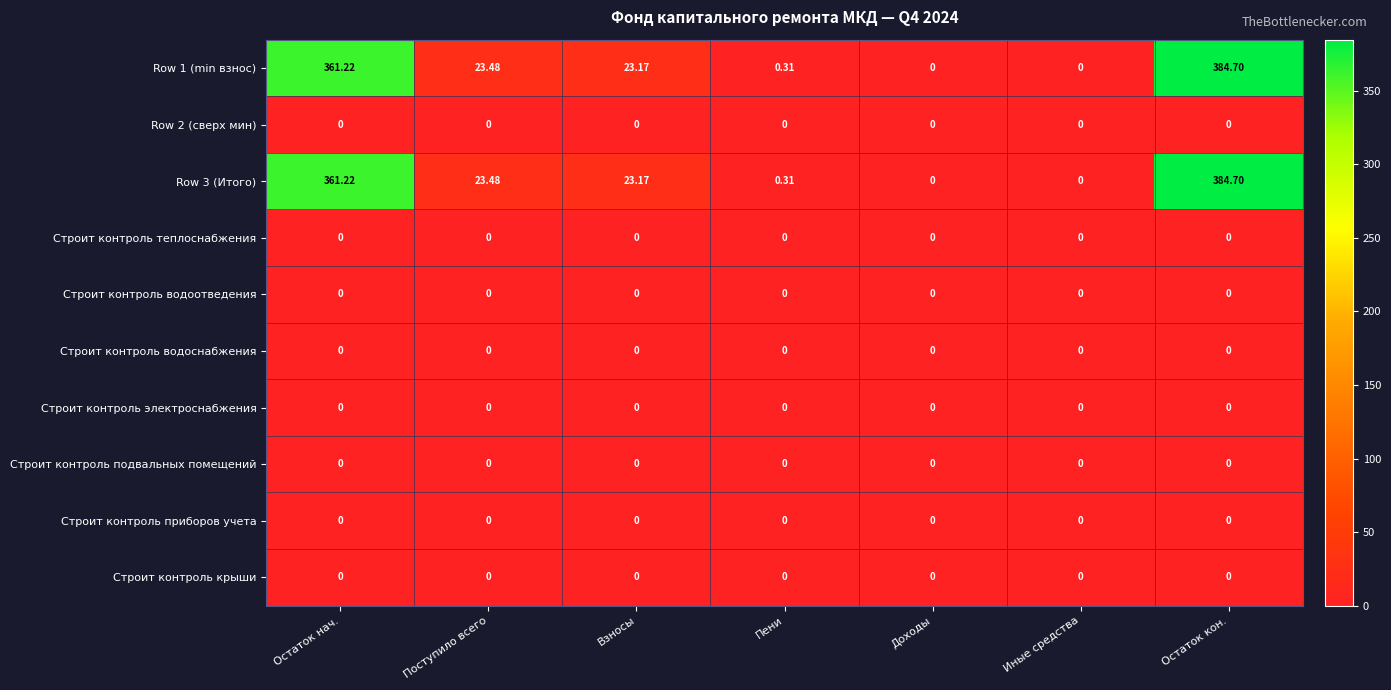

At which category does the chart reach its peak across all series?

Остаток кон.